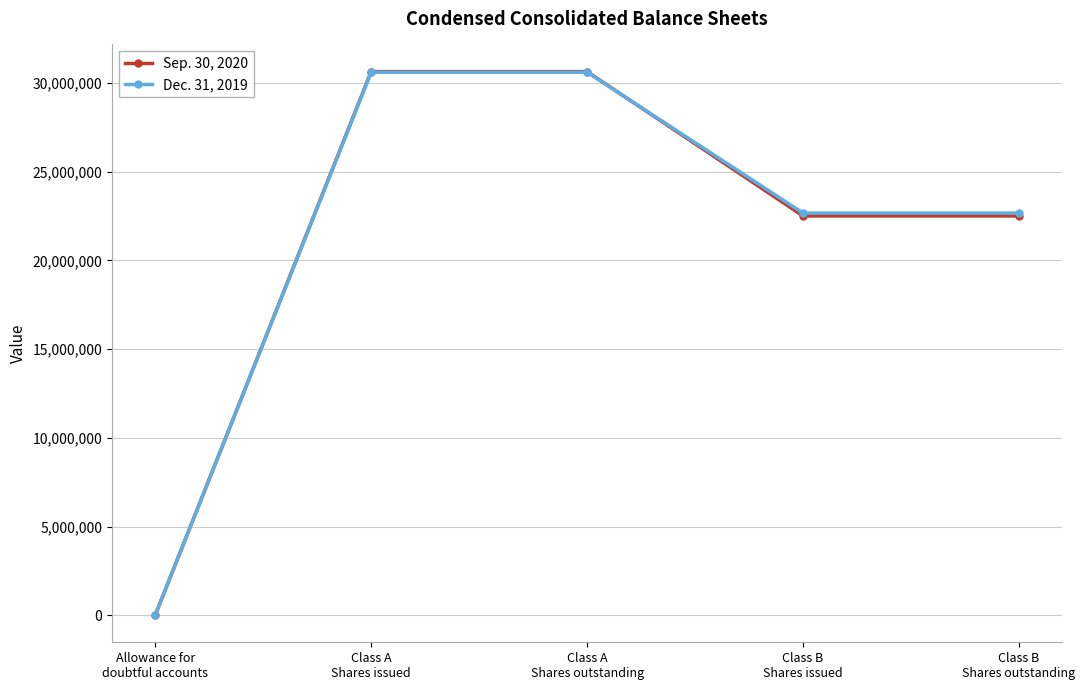

Which series has the widest spread of values?

Sep. 30, 2020